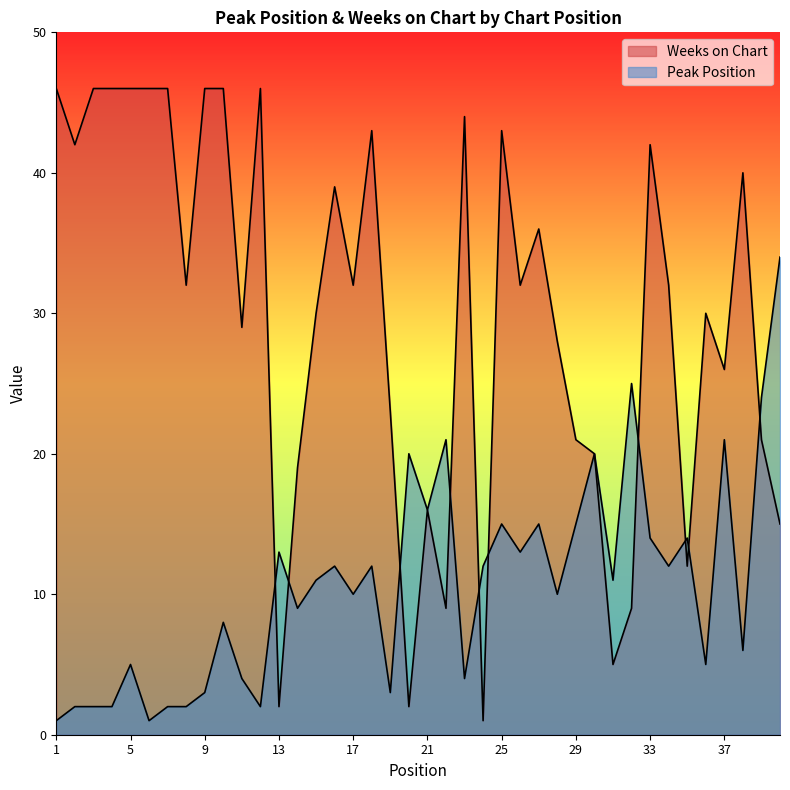

Does the chart display data point markers on the line(s)?

No